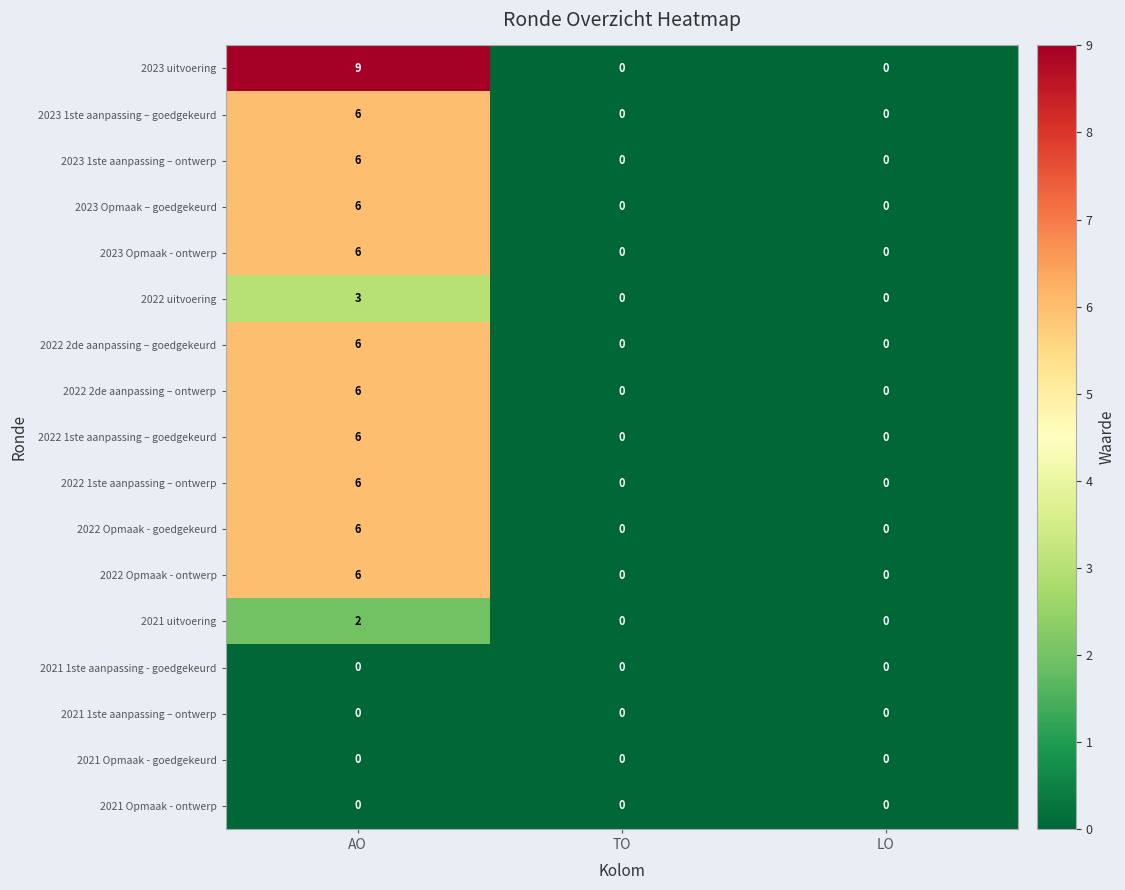

What is the difference between the highest and lowest values at AO?

9